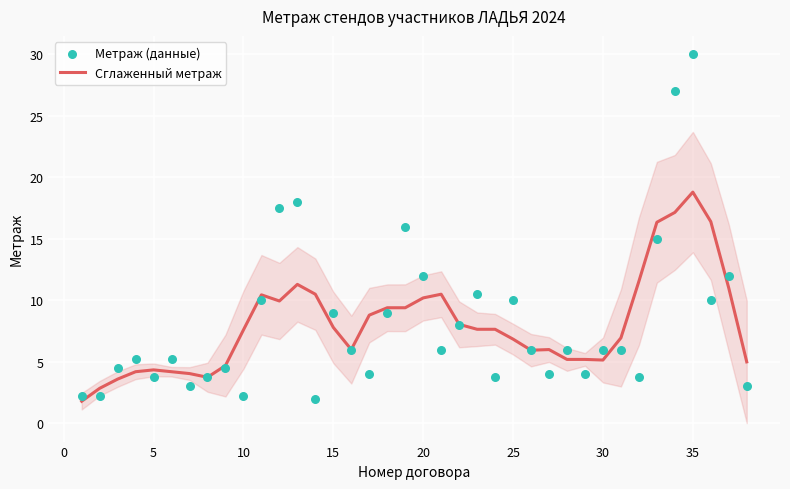

What are all the series names shown in the legend?

Сглаженный метраж, Метраж (данные)